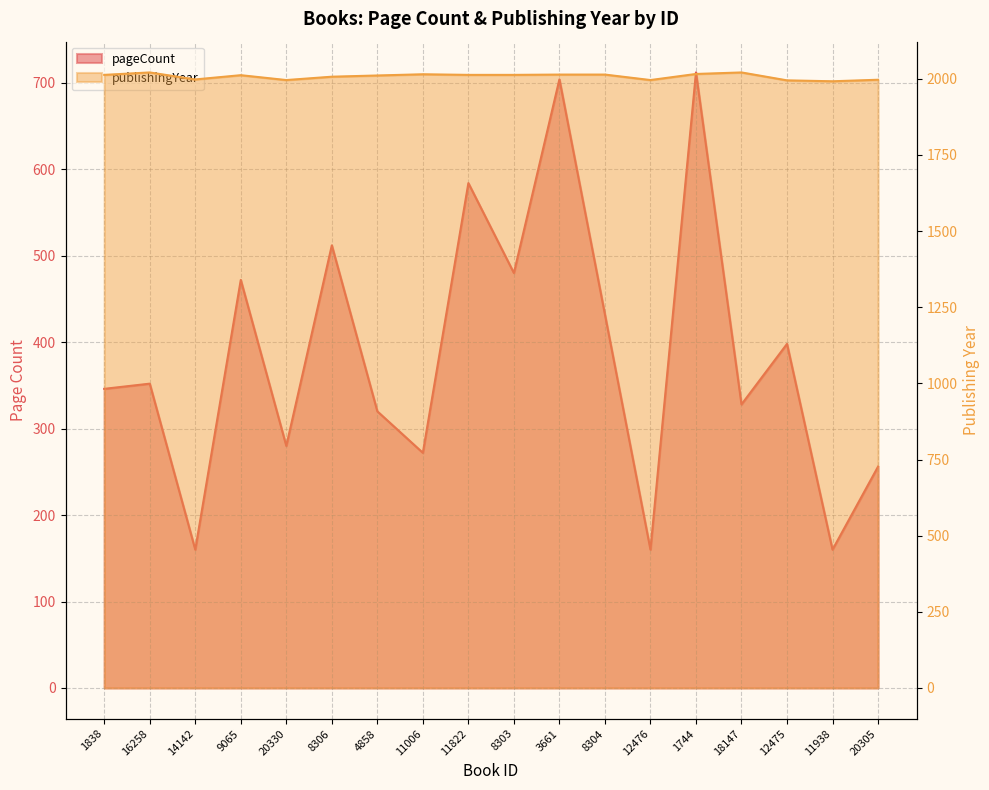

How many data points in publishingYear are above 2013?

6